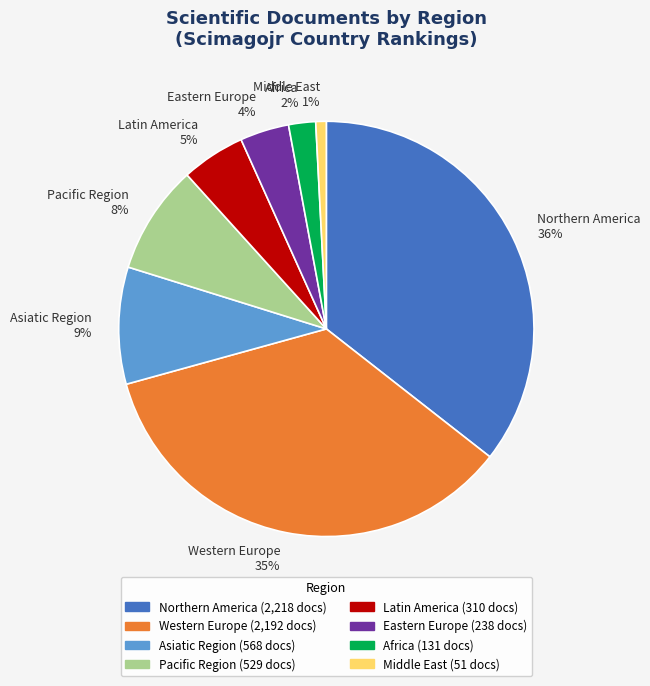

How many slices are in this pie chart?

8